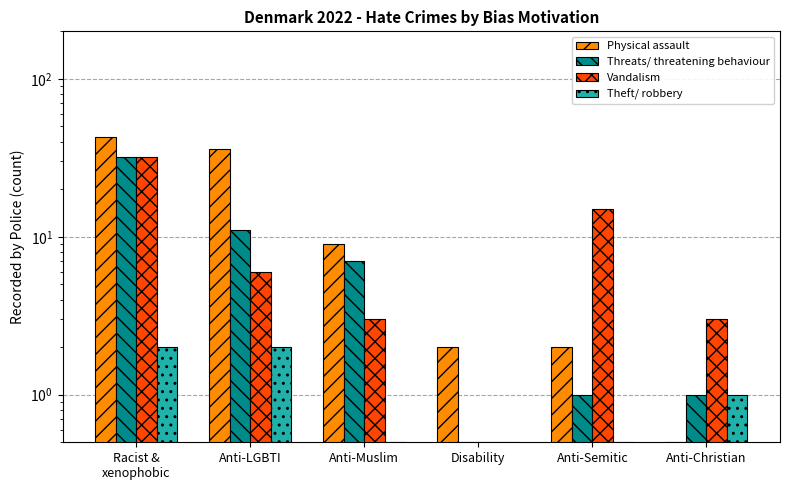

How many categories are shown in the chart?

6